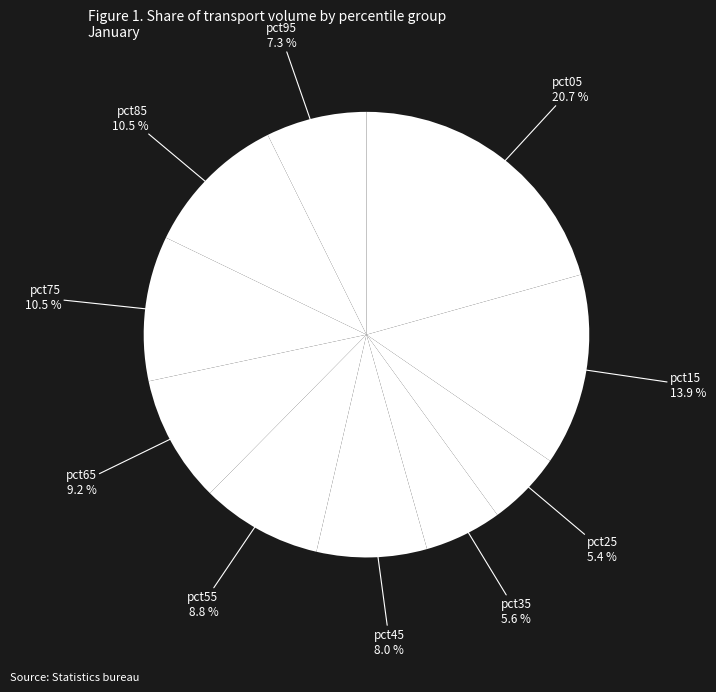

How many slices are in this pie chart?

10